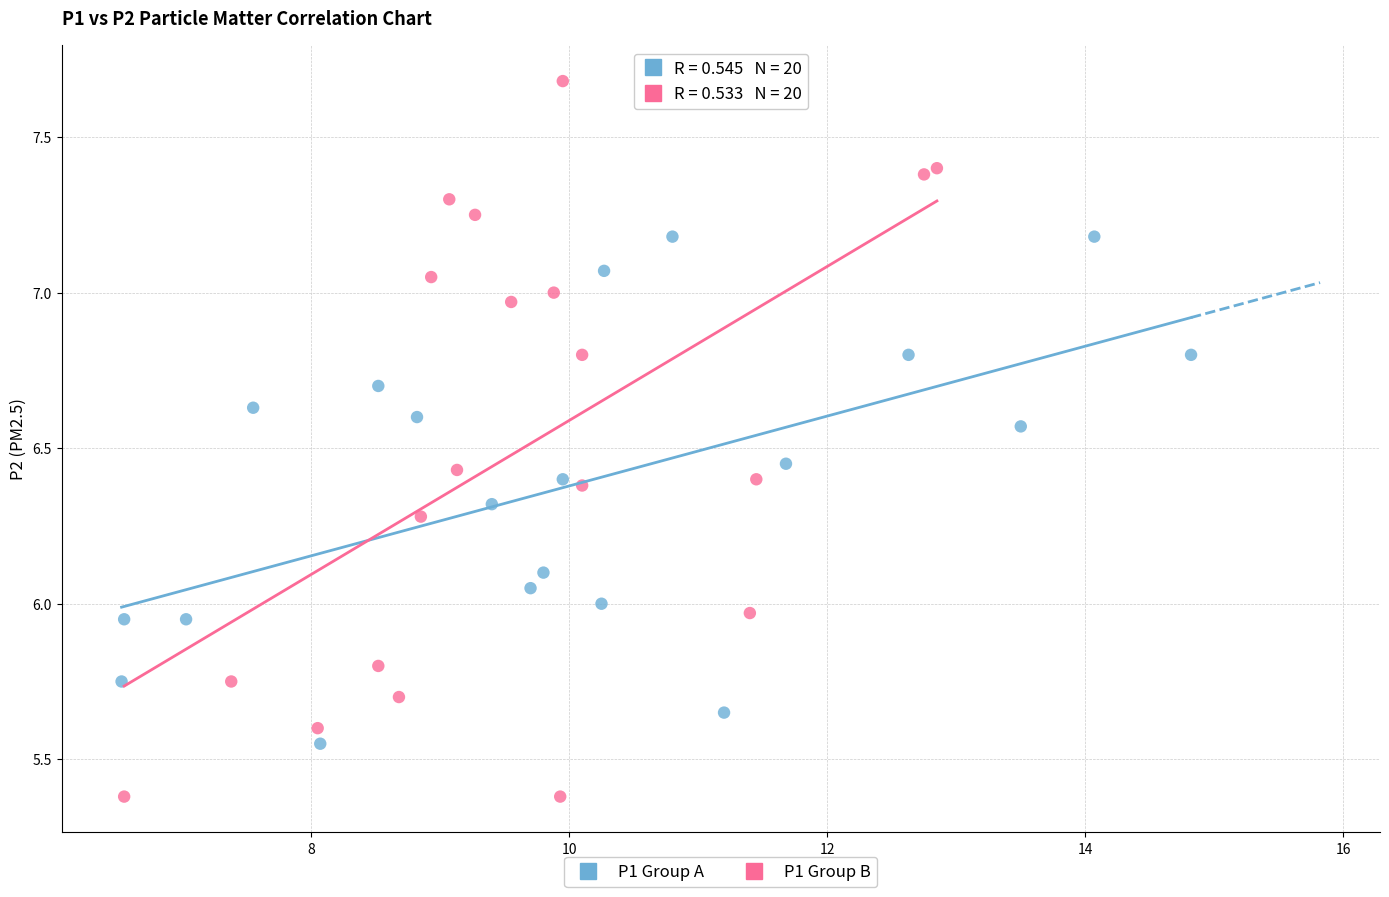

Which series reaches the minimum Y coordinate?

P1 Group B